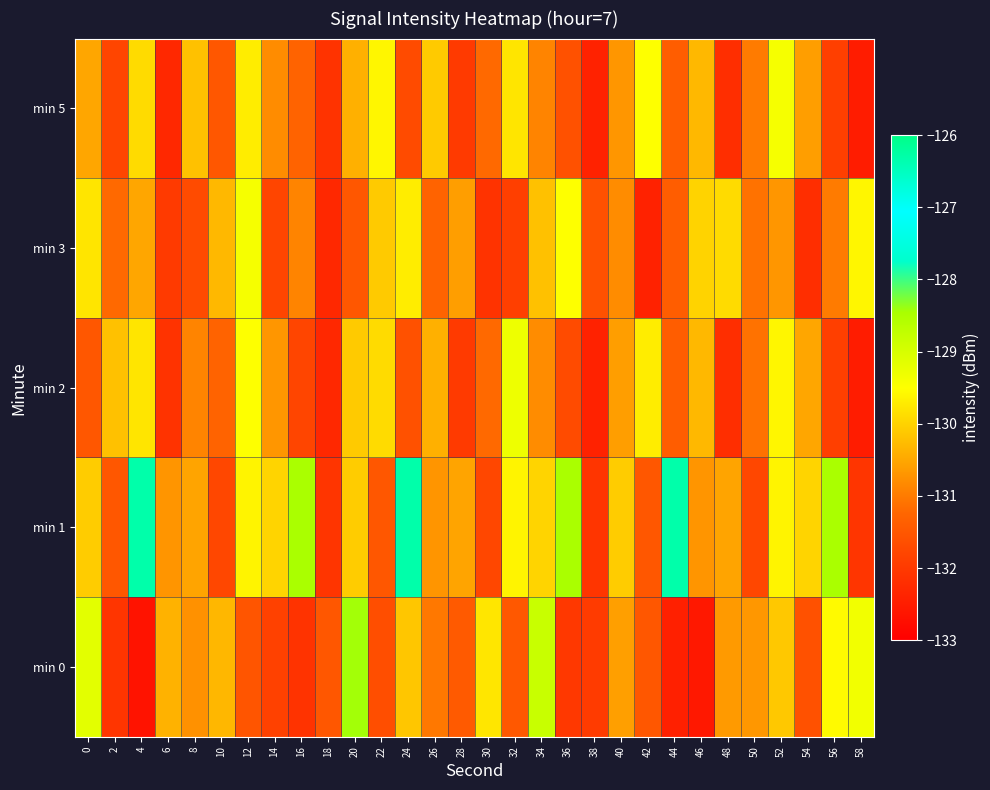

Which series changed the most between 38 and 40?

min 1